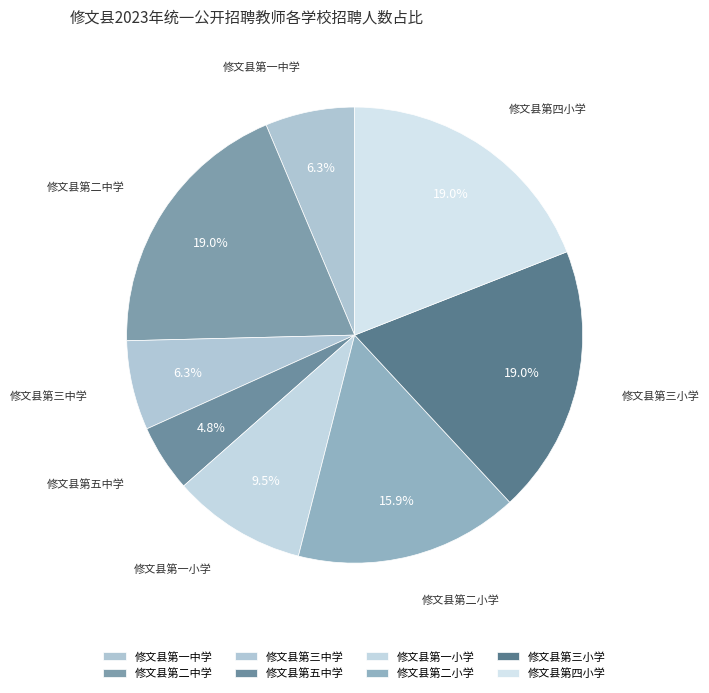

Combined, do 修文县第一小学 and 修文县第二小学 account for over 50%?

No